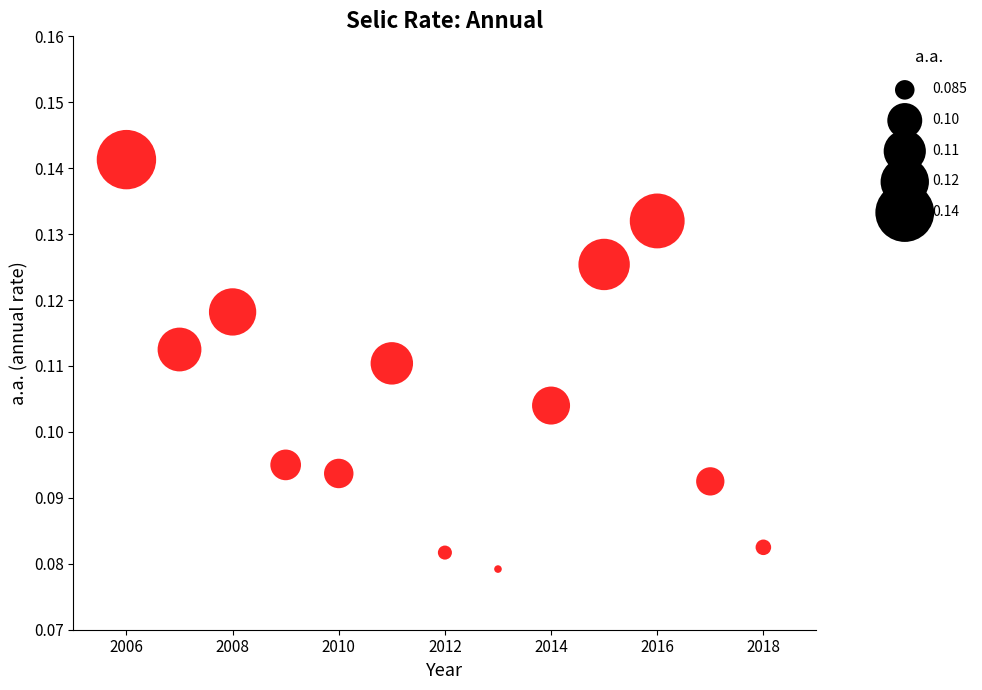

What is the range of X values (max minus min)?

12.0